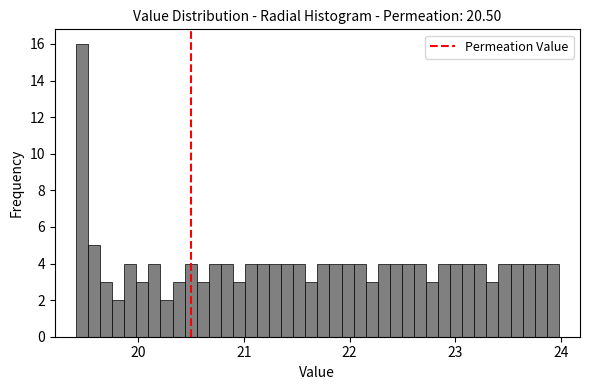

Read against the x-axis, roughly where is the centre of the tallest bar?

19.5